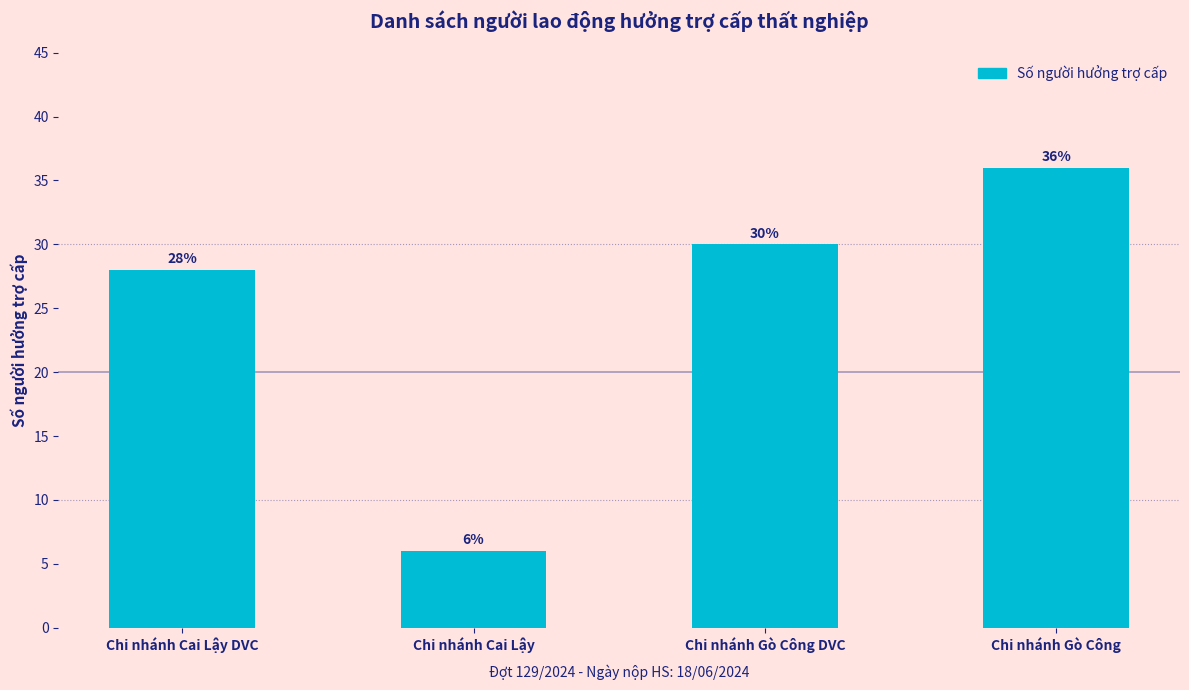

How many values are below 30?

2